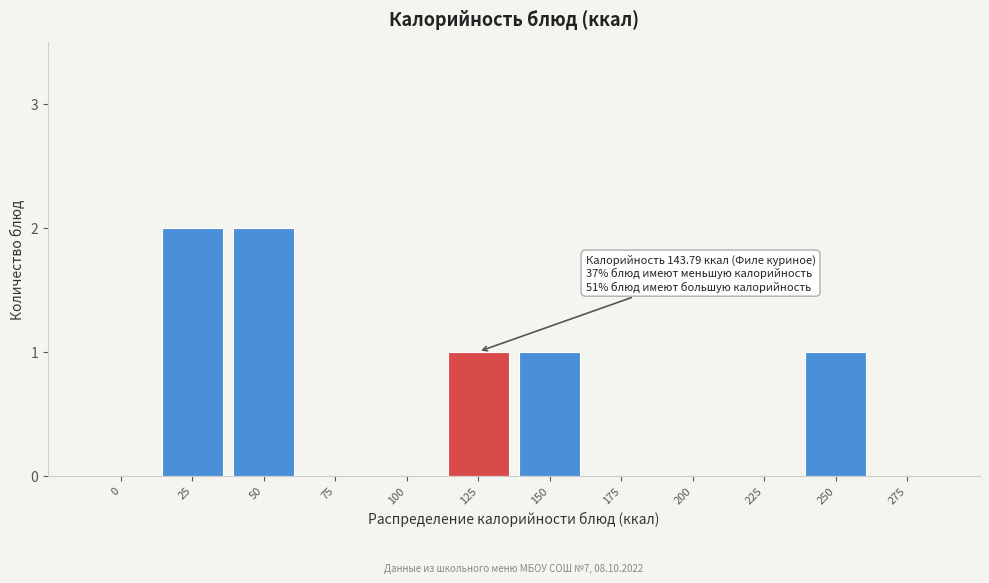

Reading left to right, extract all data points from this chart.

0=0	25=2	50=2	75=0	100=0	125=1	150=1	175=0	200=0	225=0	250=1	275=0